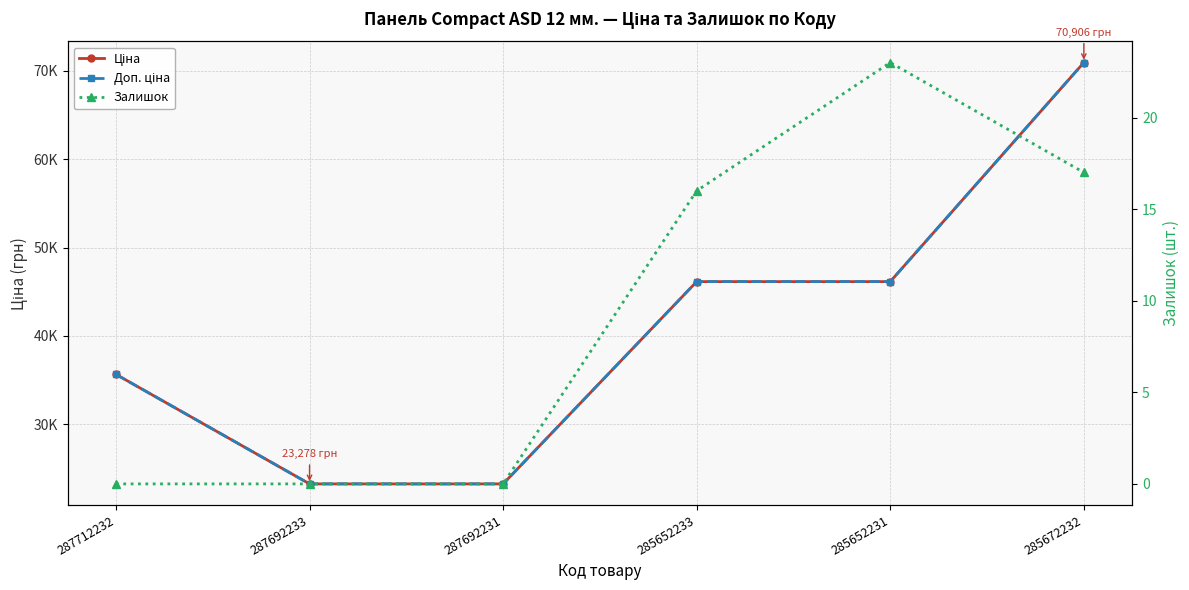

At which category is the sum across all series the highest?

285672232